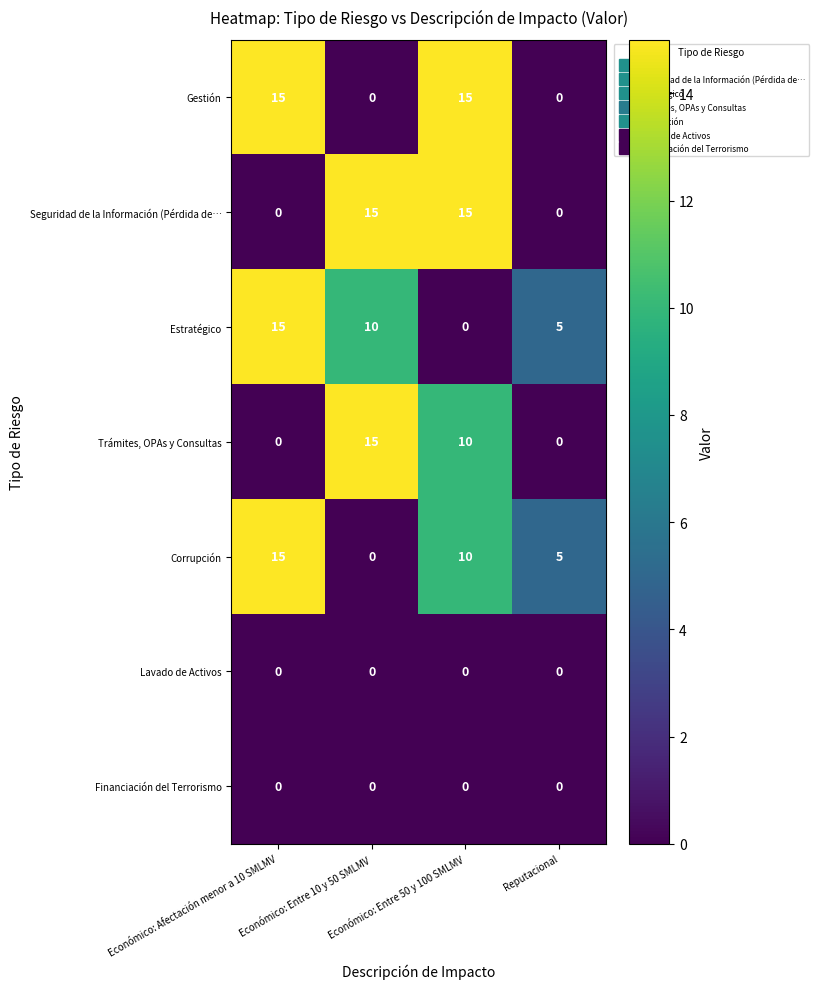

At which category is the sum across all series the highest?

Económico: Entre 50 y 100 SMLMV